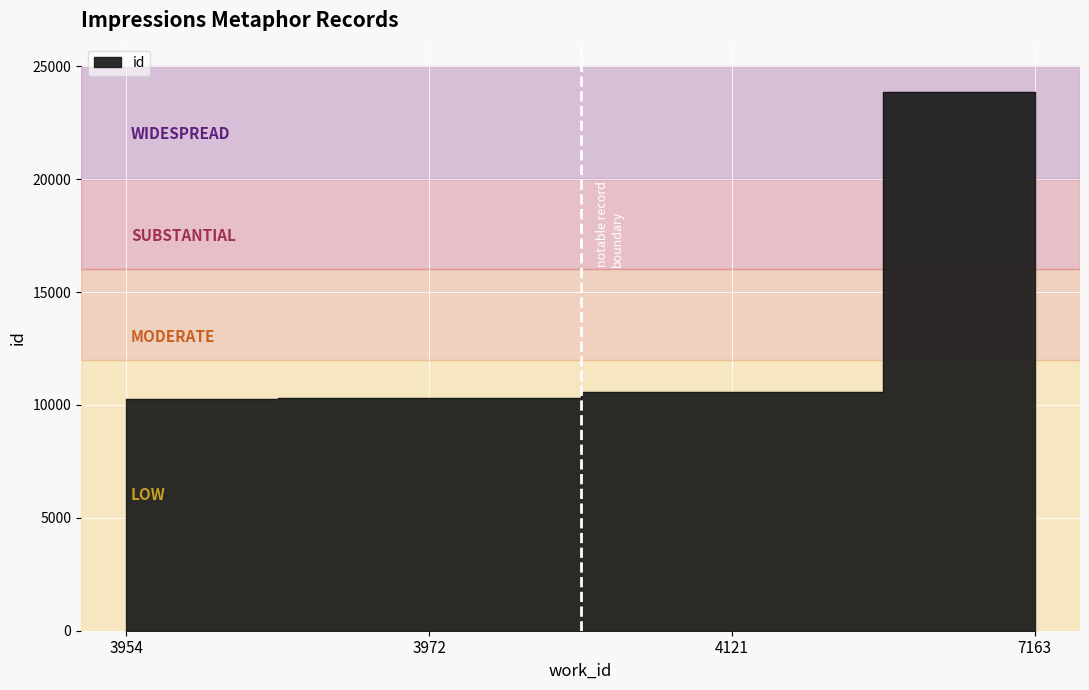

List the labels in order of value, smallest first.

3954, 3972, 4121, 7163